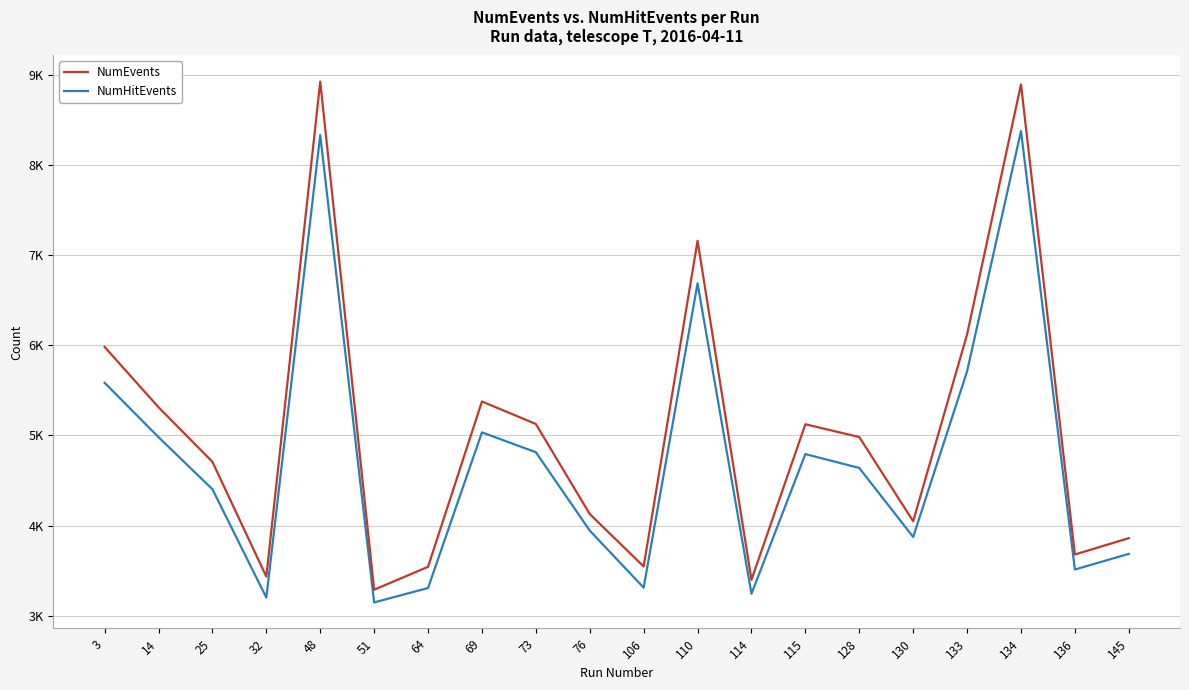

Between 133 and 136, which series saw the biggest shift?

NumEvents